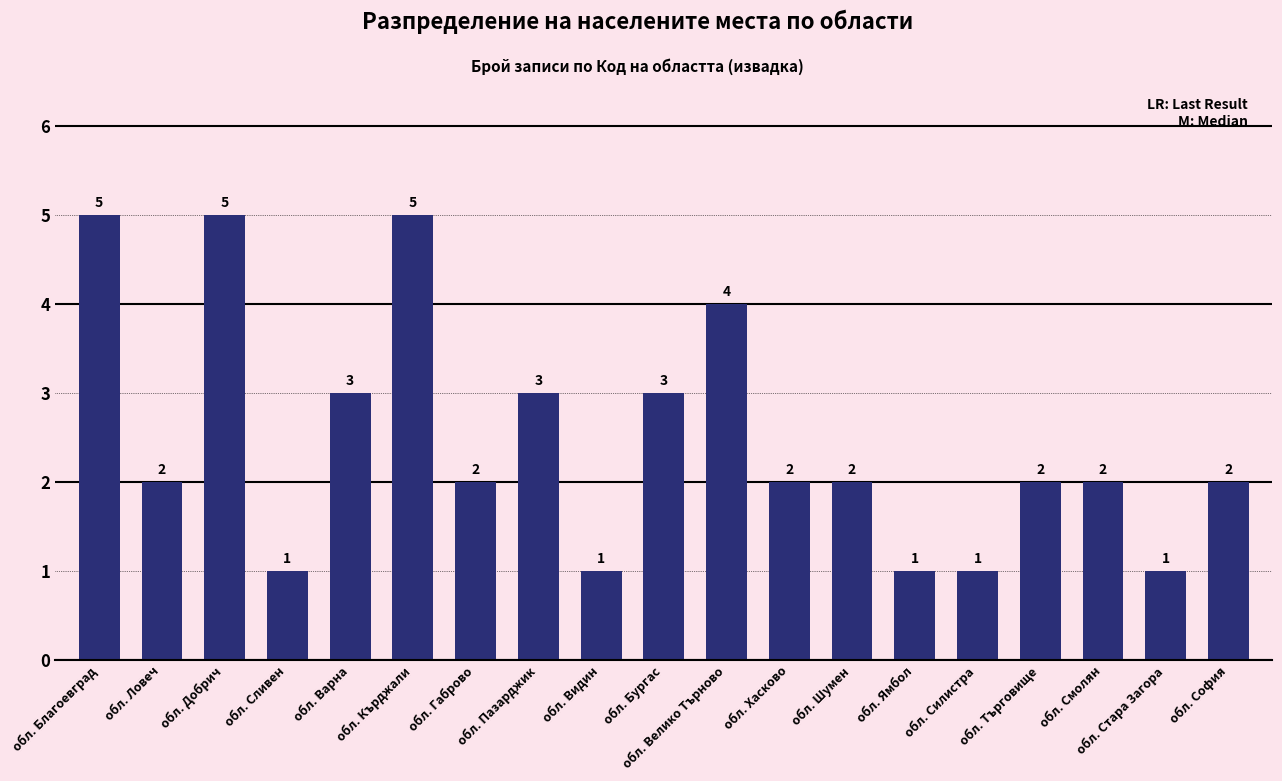

What position from the right is обл. Силистра?

5